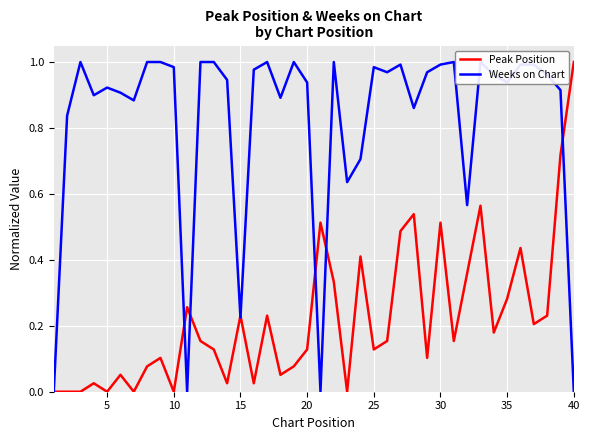

What is the highest value of the Peak Position series?

1.0